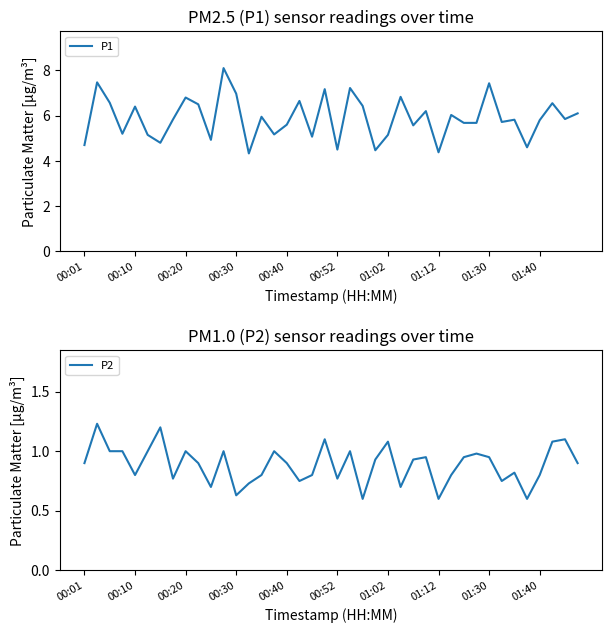

Is this an area chart (filled region under the line)?

No